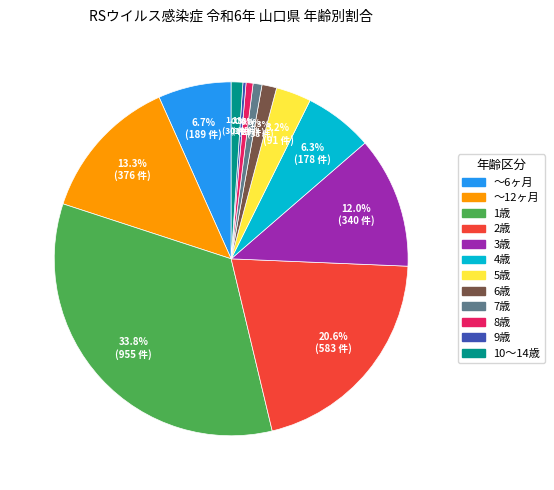

Does 3歳 account for over 50% of the chart?

No